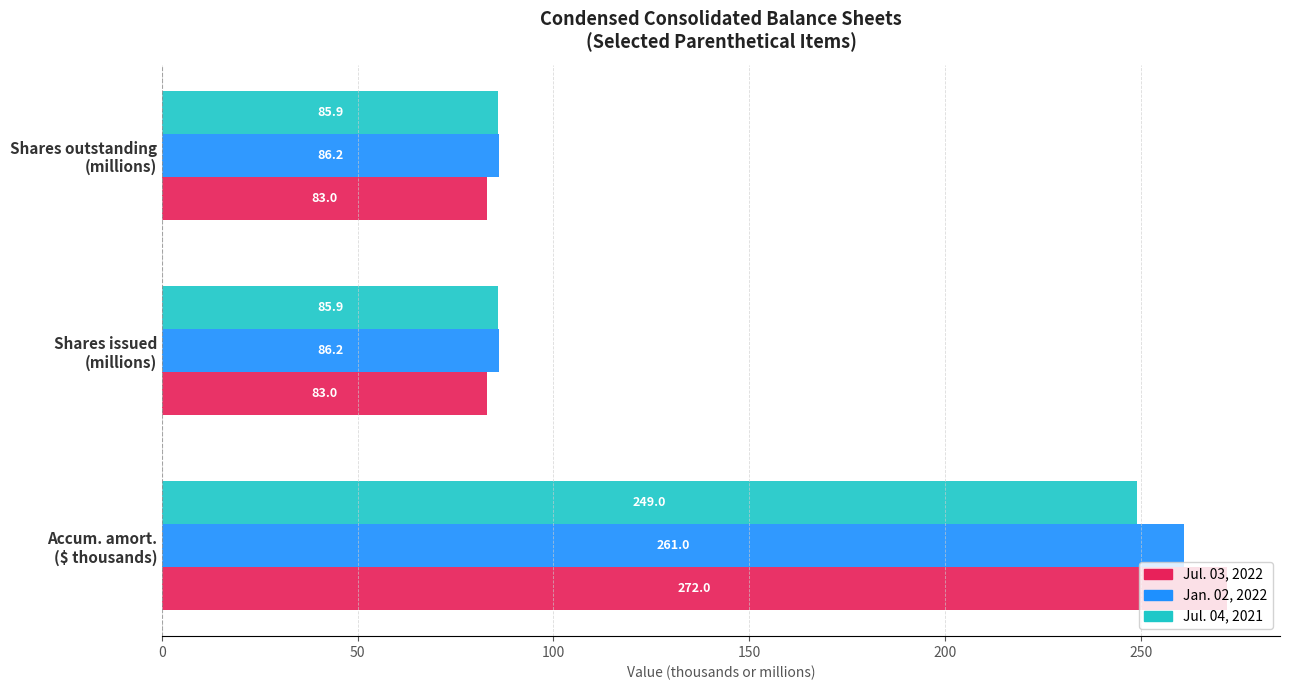

What is the minimum value for Jan. 02, 2022?

86.2